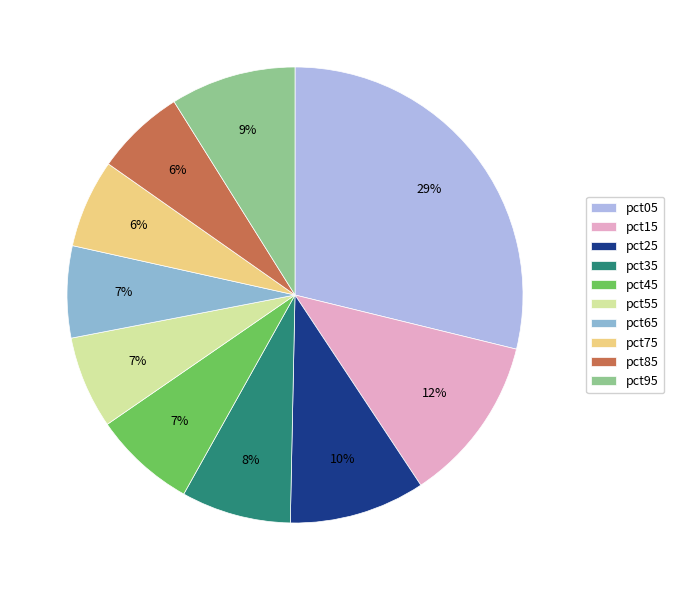

To the nearest percent, what is the difference between the largest and smallest slice percentages?

23%